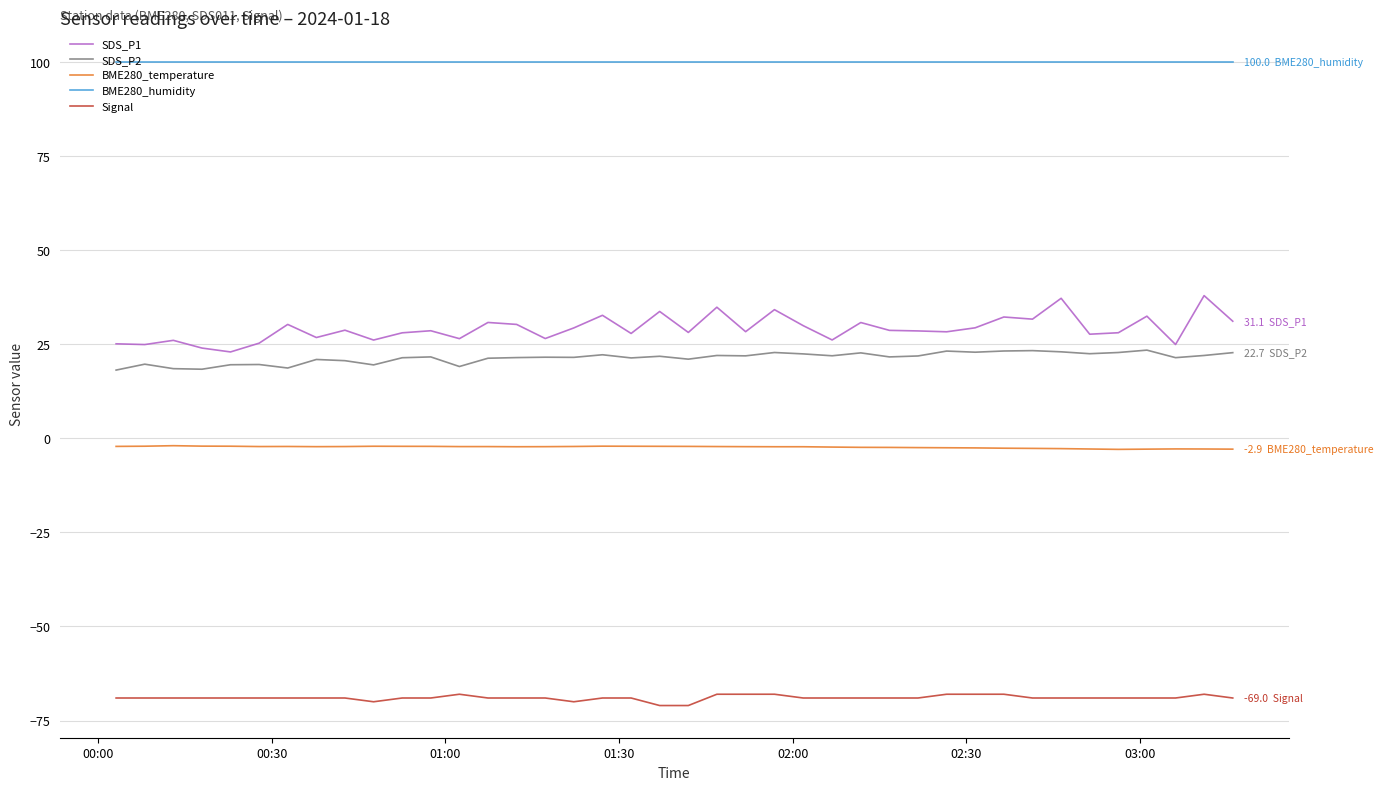

True or false: BME280_humidity and SDS_P2 intersect in this chart.

False